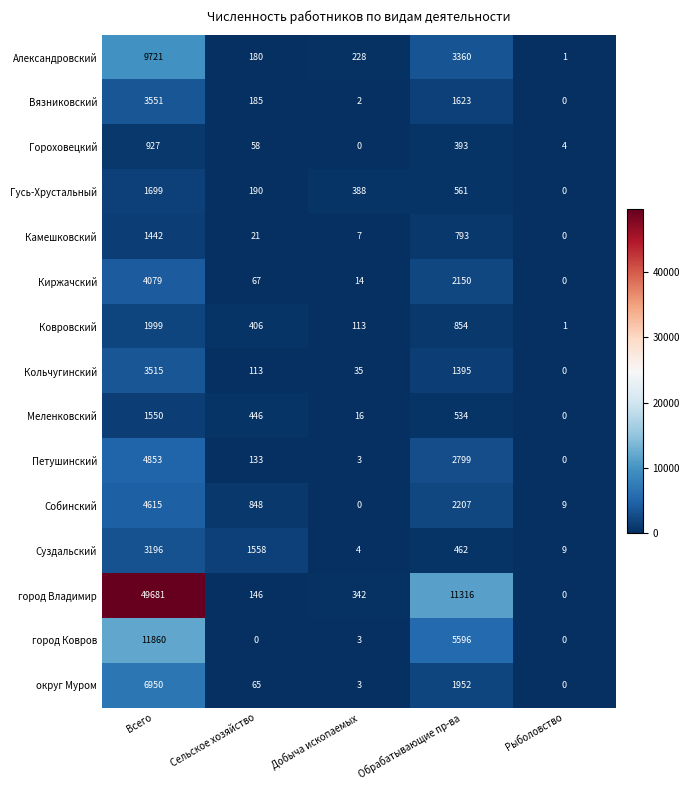

What is the approximate value of Вязниковский at Обрабатывающие пр-ва, to the nearest 100?

1600